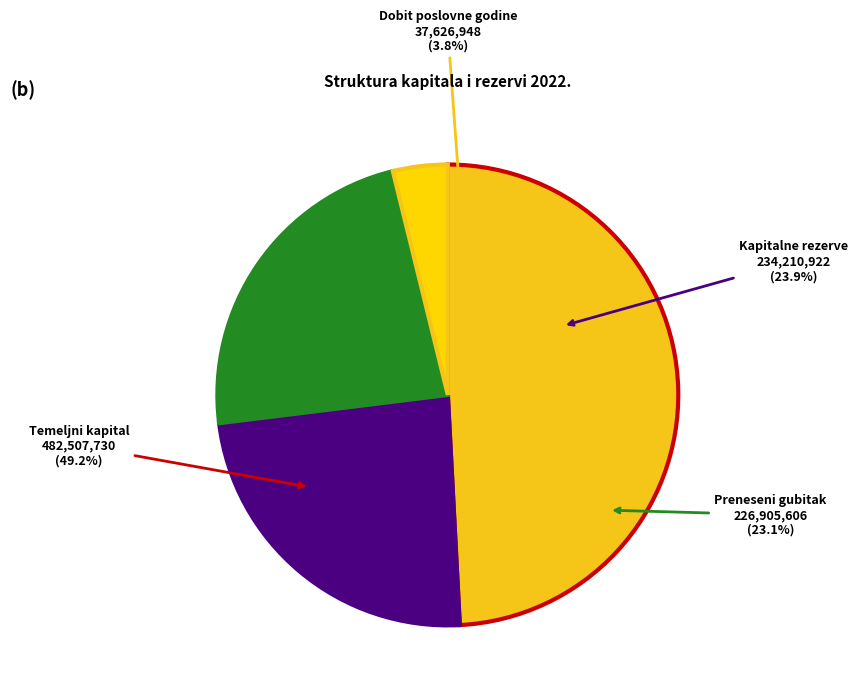

Rank the categories by value from lowest to highest.

Dobit poslovne godine, Preneseni gubitak, Kapitalne rezerve, Temeljni kapital